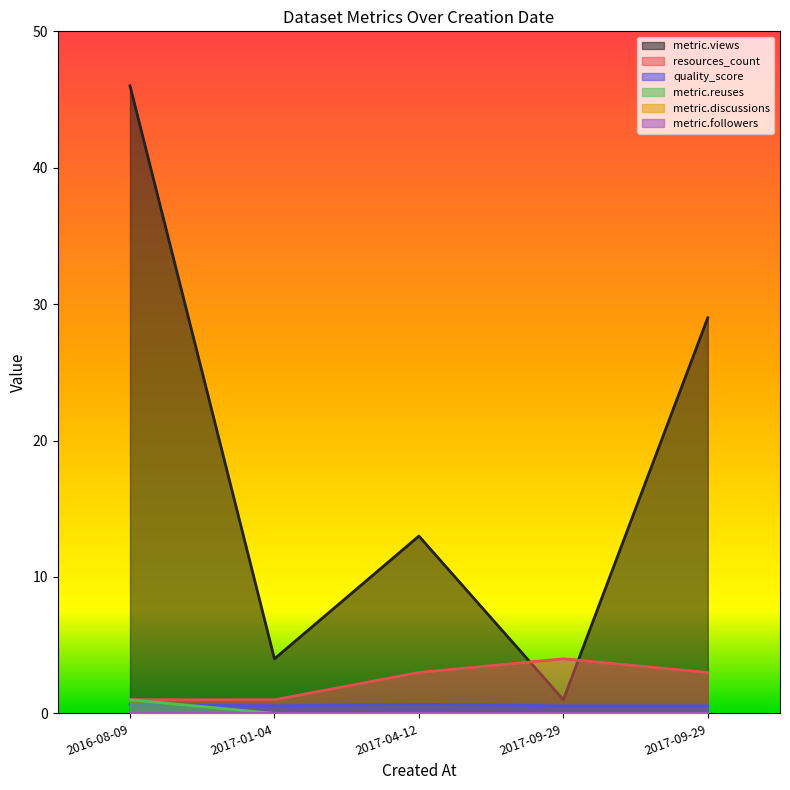

Does the chart display data point markers on the line(s)?

No